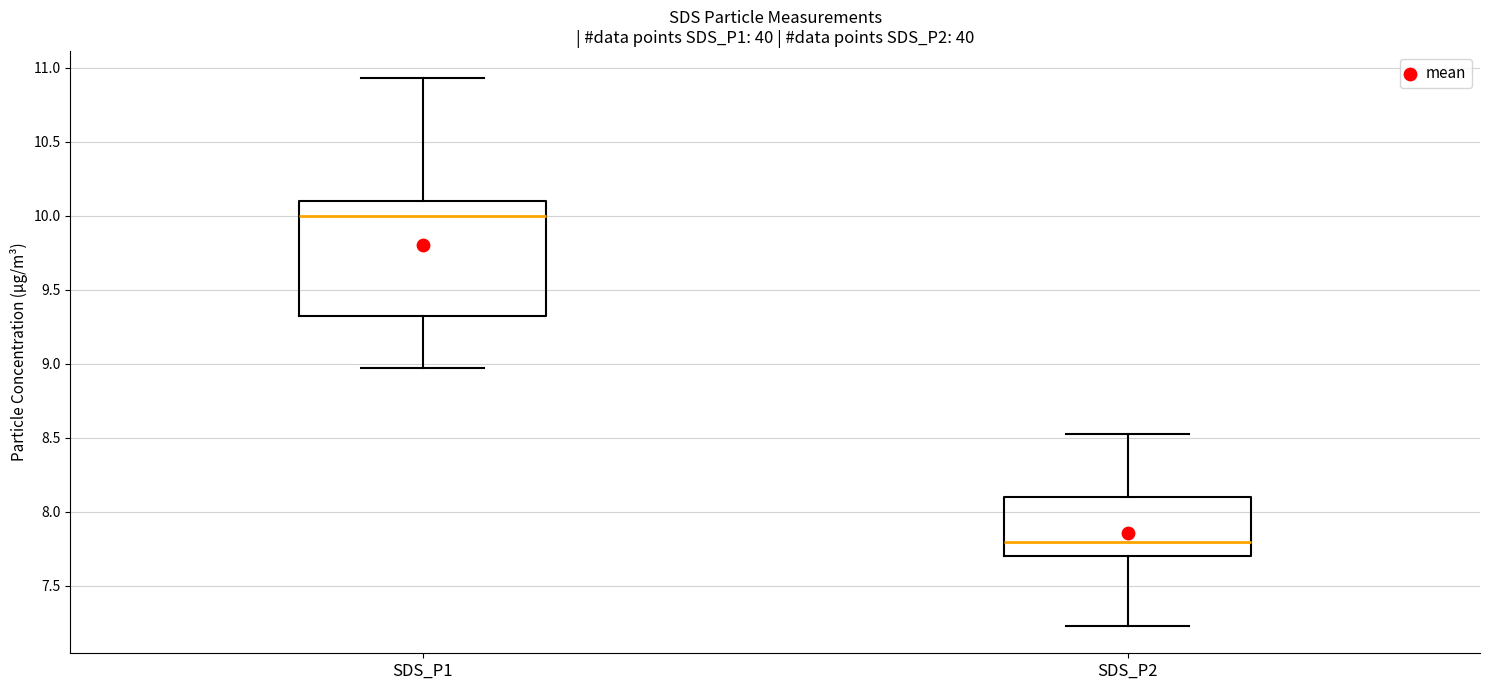

Reading left to right, read every box against the y-axis: the position of its median line, the range the box covers, and the ends of its whiskers. The values are not printed on the chart, so give them approximately, as read against the axis.

SDS_P1: median 10.00, box 9.30 to 10.10, whiskers 8.95 to 10.95
SDS_P2: median 7.80, box 7.70 to 8.10, whiskers 7.25 to 8.55